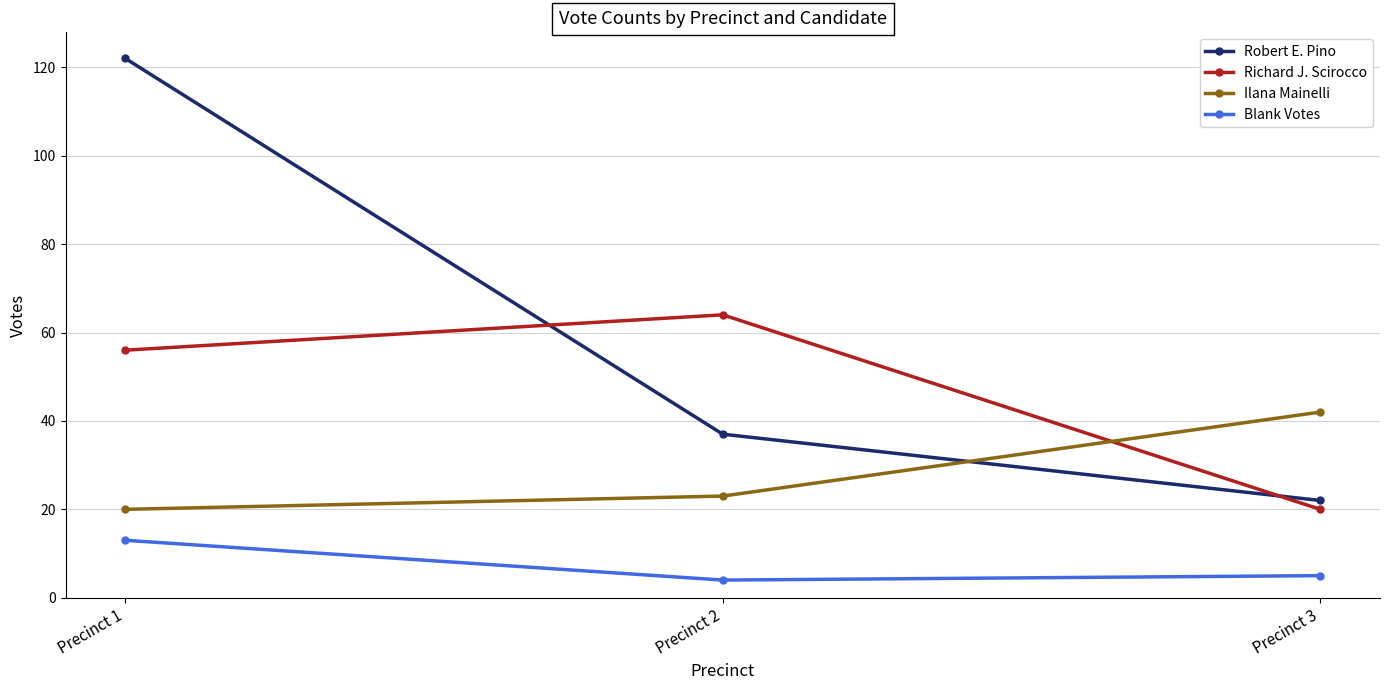

The value of Richard J. Scirocco at Precinct 2 is 44. True or false?

False